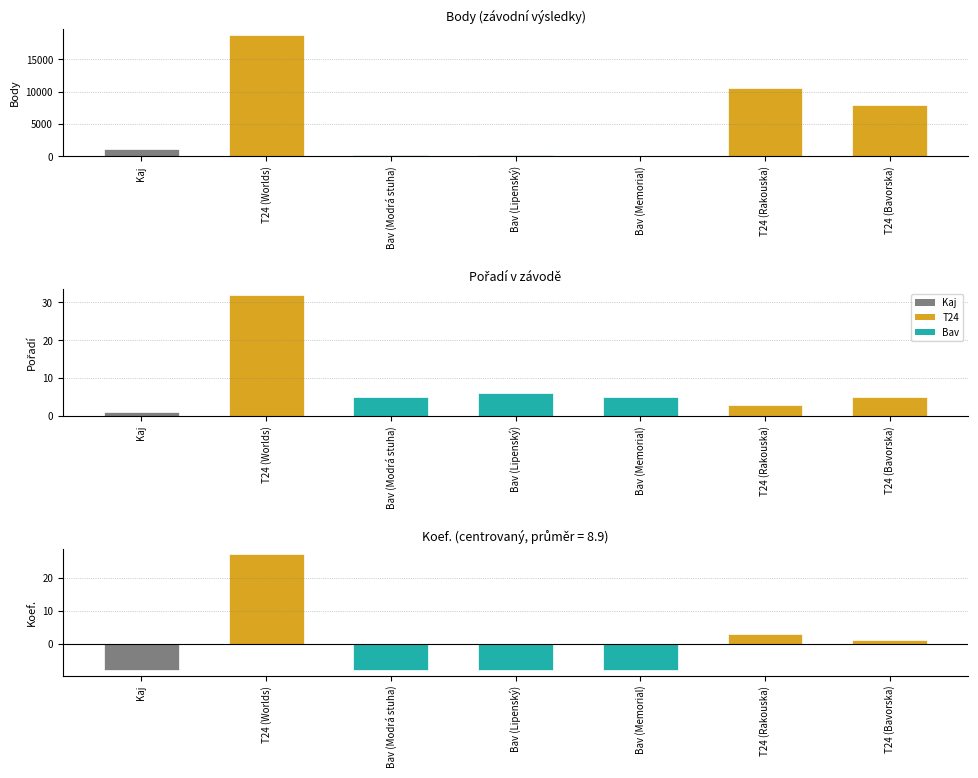

Where is Pořadí nearest to the value 16?

Bav (Lipenský)